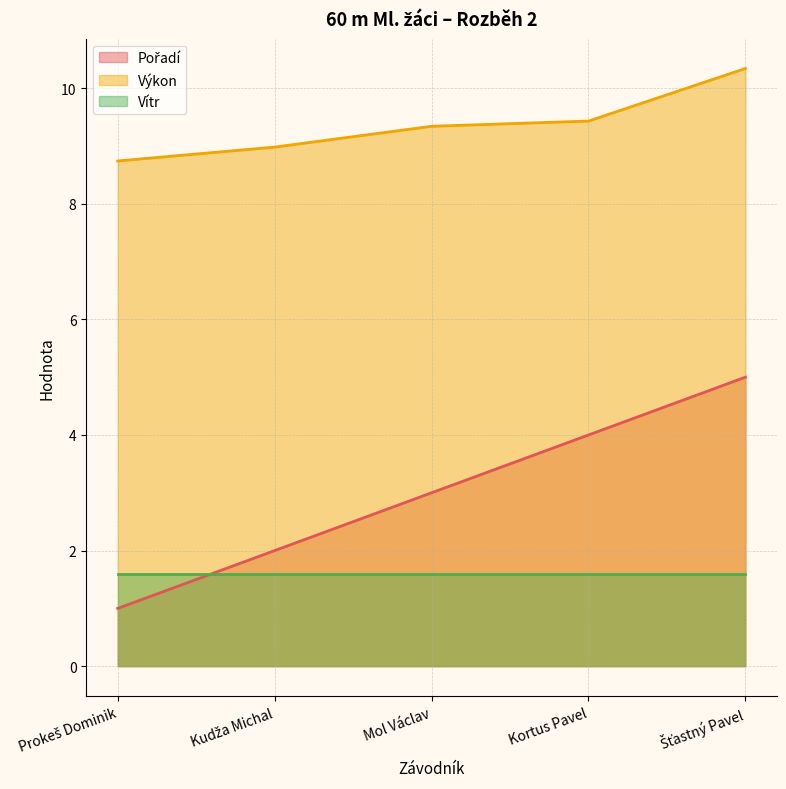

What is the maximum value shown in the chart?

10.3